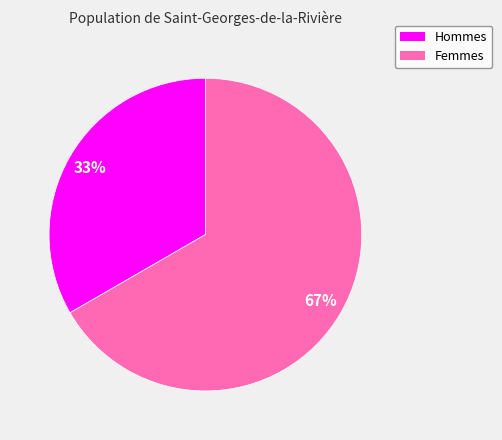

Count the number of slices in the pie.

2